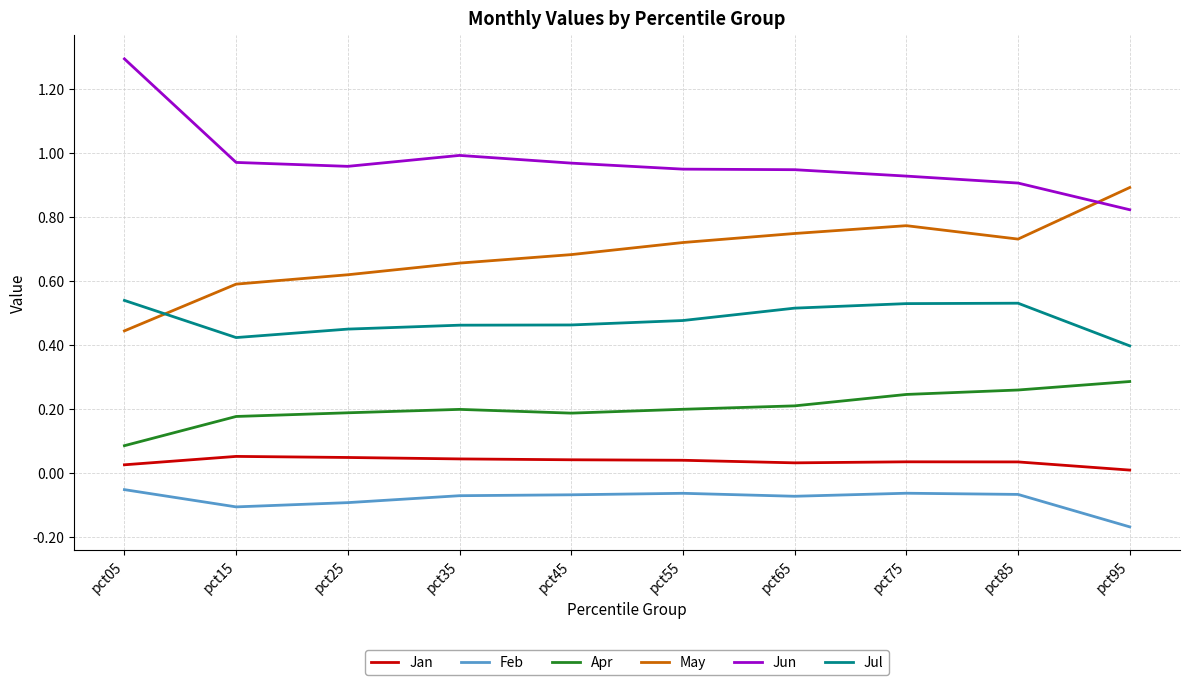

Does the chart display data point markers on the line(s)?

No